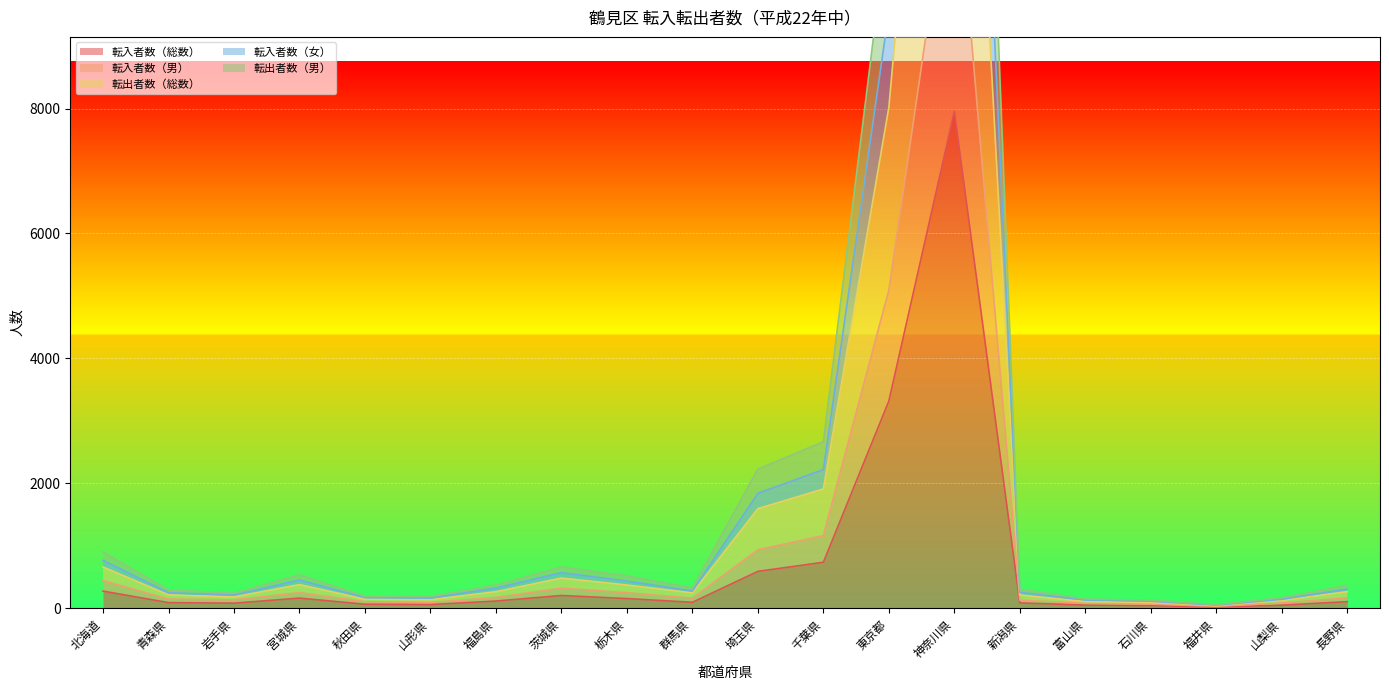

Count the number of categories in the chart.

20